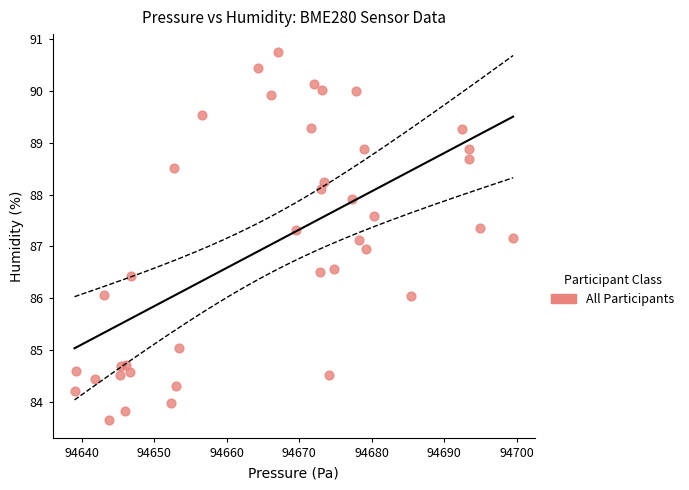

What is the range of Y values (max minus min)?

7.1